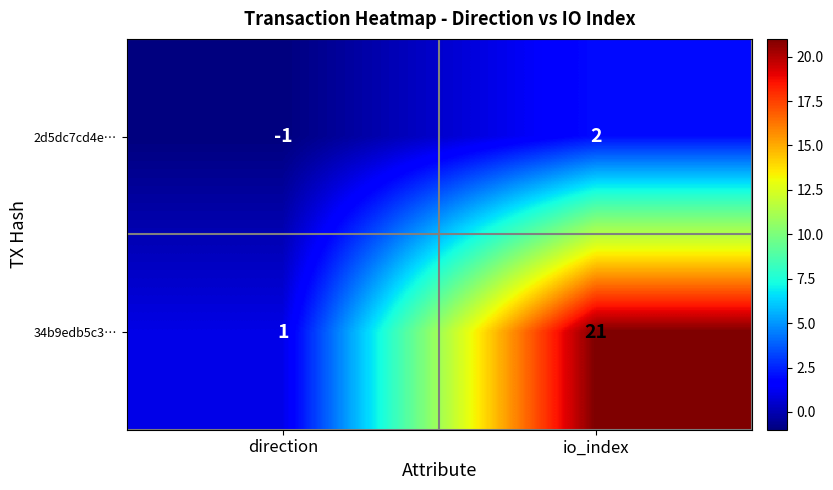

At which category is the sum across all series the highest?

io_index